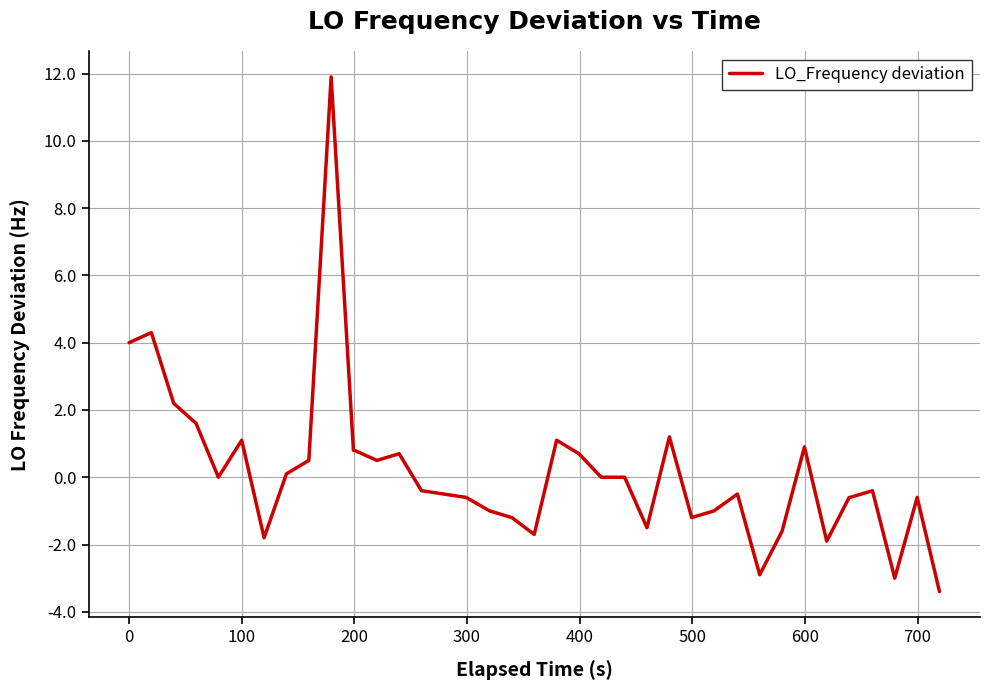

What is the average value?

0.2